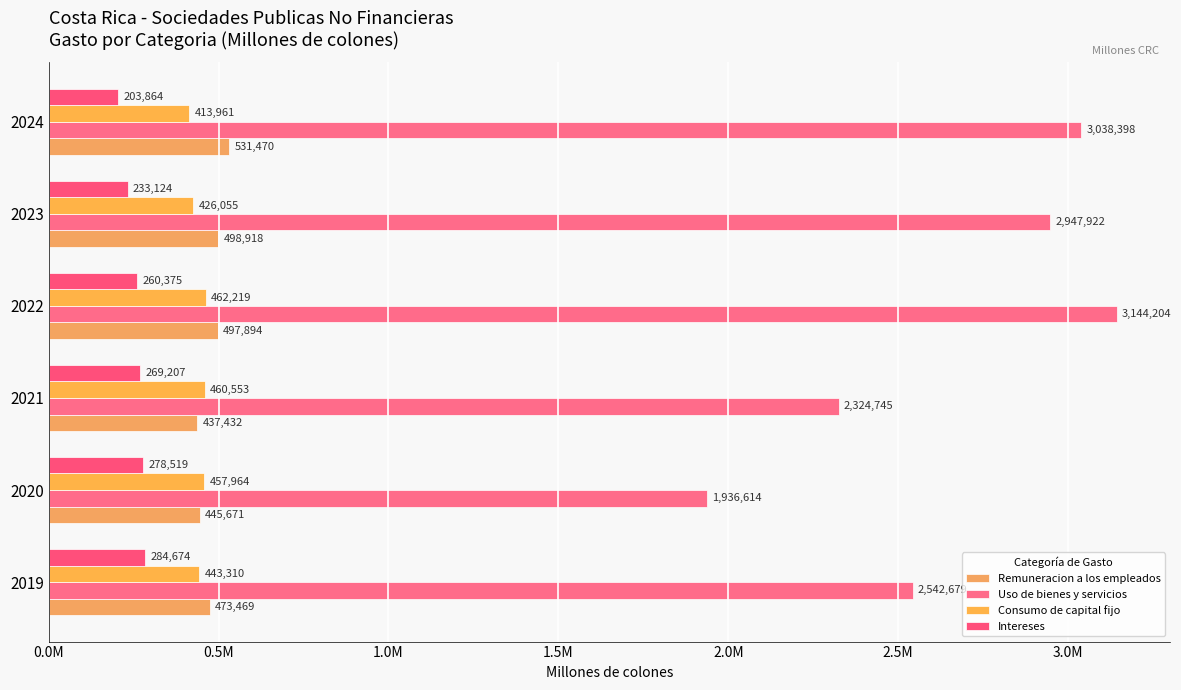

What is the difference between the maximum and second lowest values in the Uso de bienes y servicios series?

819458.3